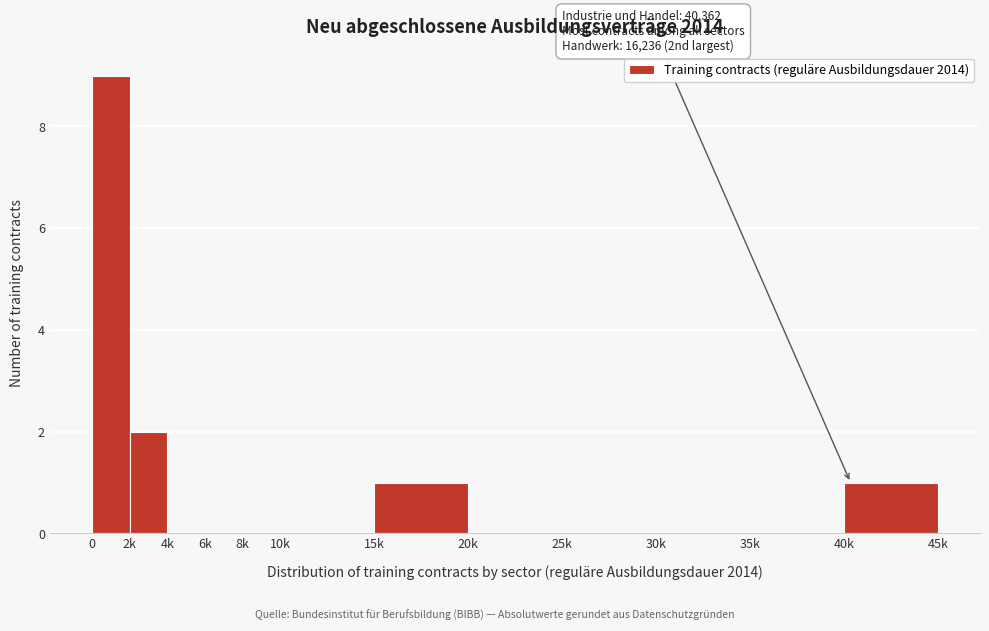

Reading left to right, extract all data points from this chart.

0=9	2k=2	4k=0	6k=0	8k=0	10k=0	15k=1	20k=0	25k=0	30k=0	35k=0	40k=1